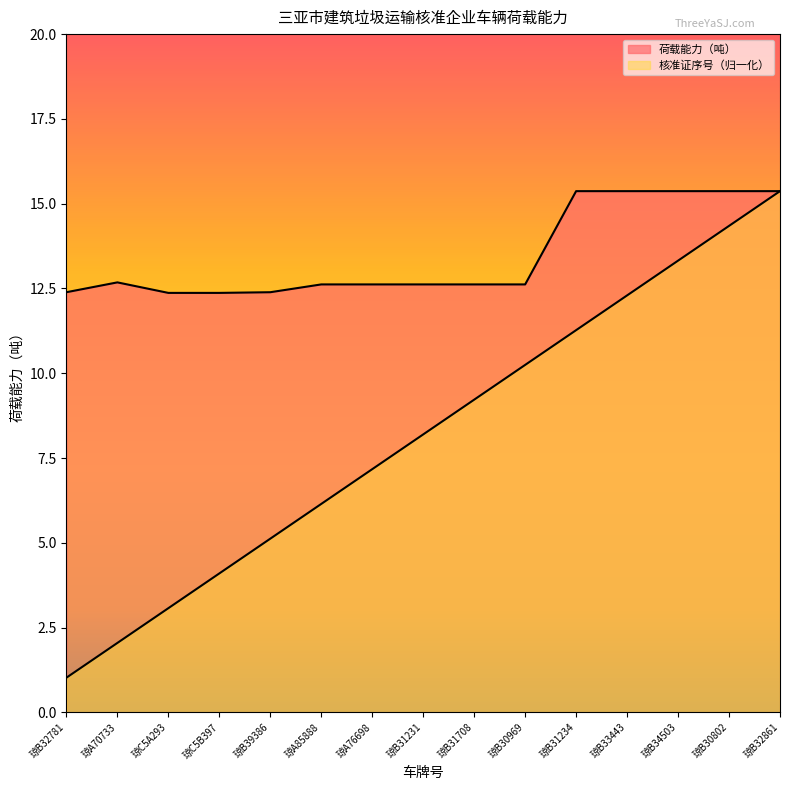

What is the difference between the highest and lowest values at 琼A85888?

6.5